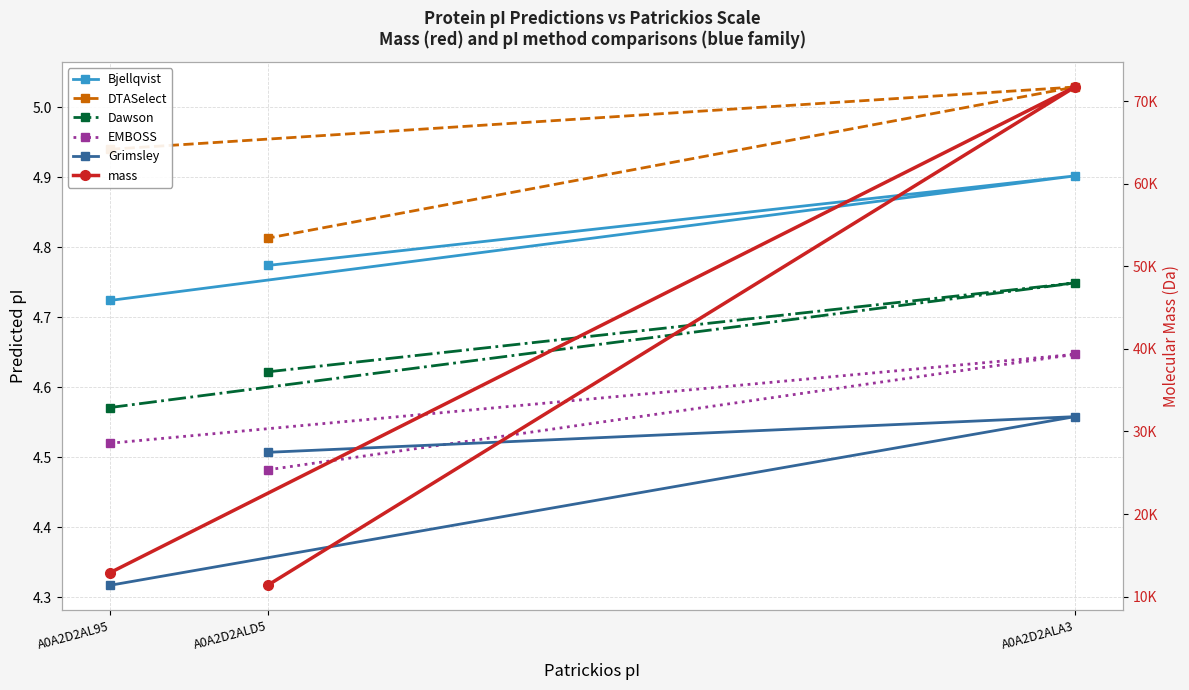

True or false: DTASelect has a value of 4.9 at A0A2D2AL95.

True